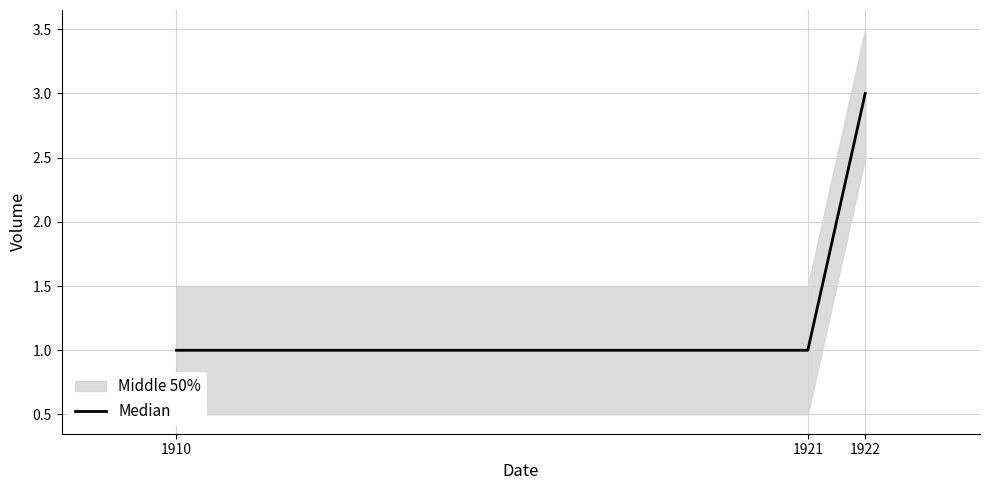

Count the values in the range 1 to 3.

3